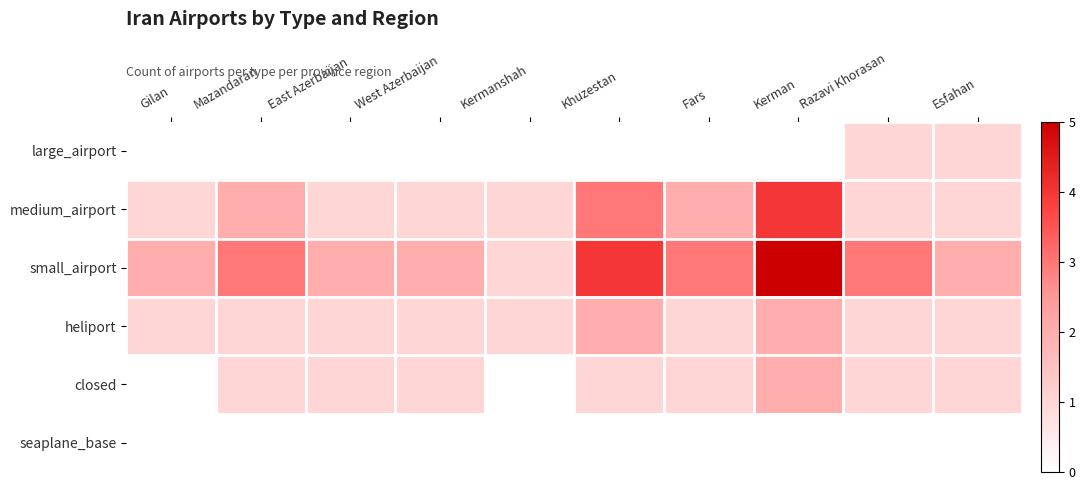

Rank the series by their maximum value, from lowest to highest.

seaplane_base, large_airport, heliport, closed, medium_airport, small_airport